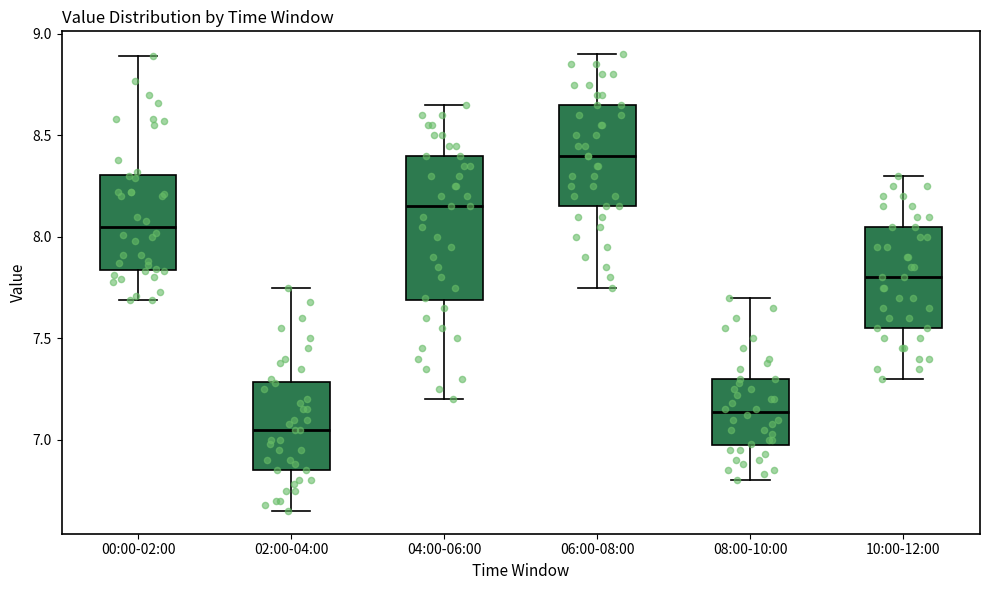

Comparing the boxes themselves (not the whiskers), which one is the tallest?

04:00-06:00